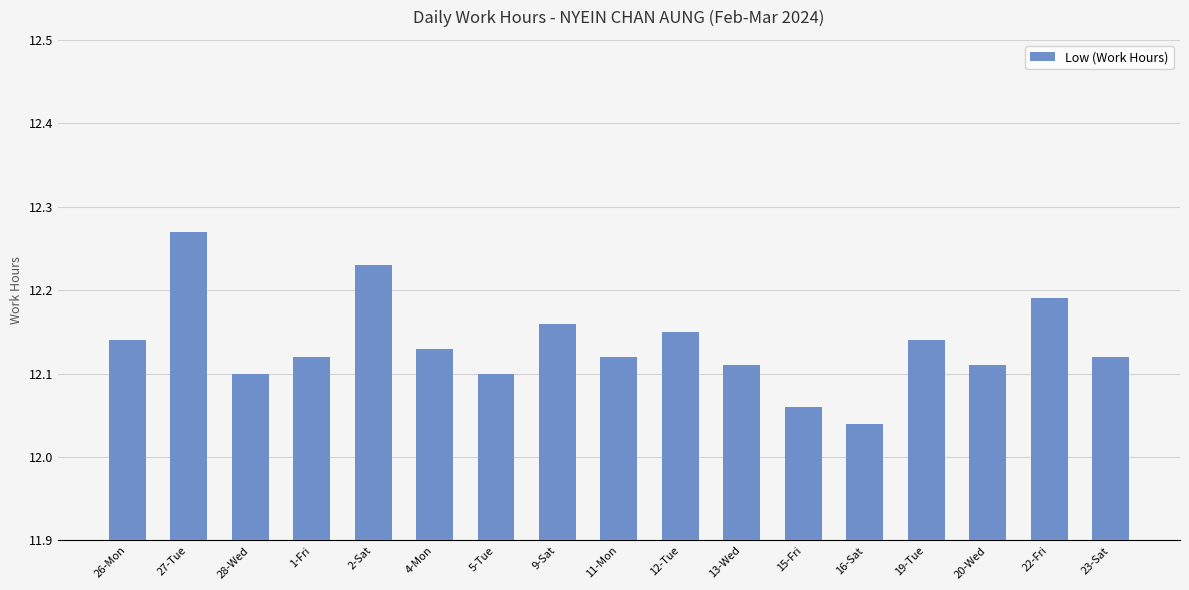

Where is the data nearest to the value 12?

16-Sat